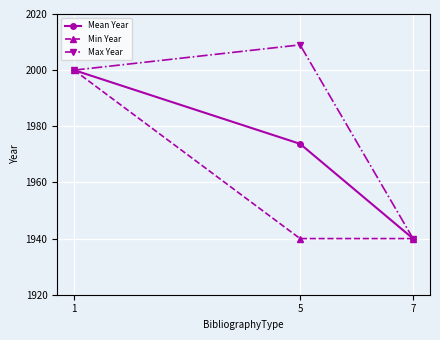

What is the value of the Max Year point at the 1st from the left?

2000.0